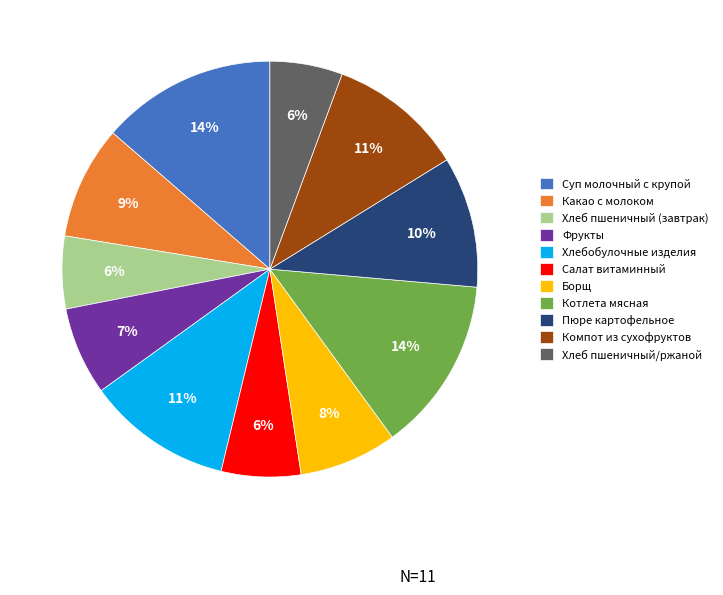

Between Суп молочный с крупой and Салат витаминный, which is larger?

Суп молочный с крупой